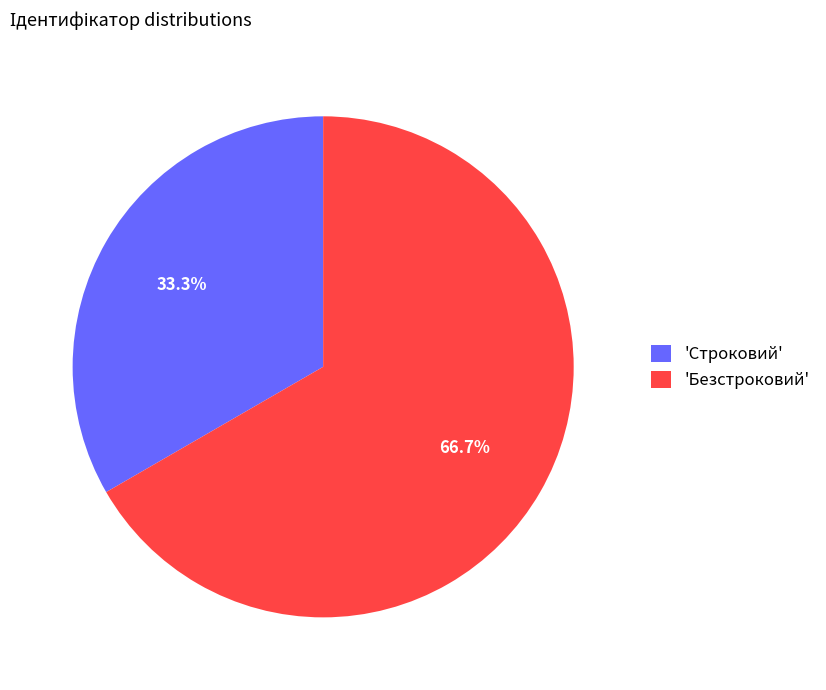

How many slices are in this pie chart?

2